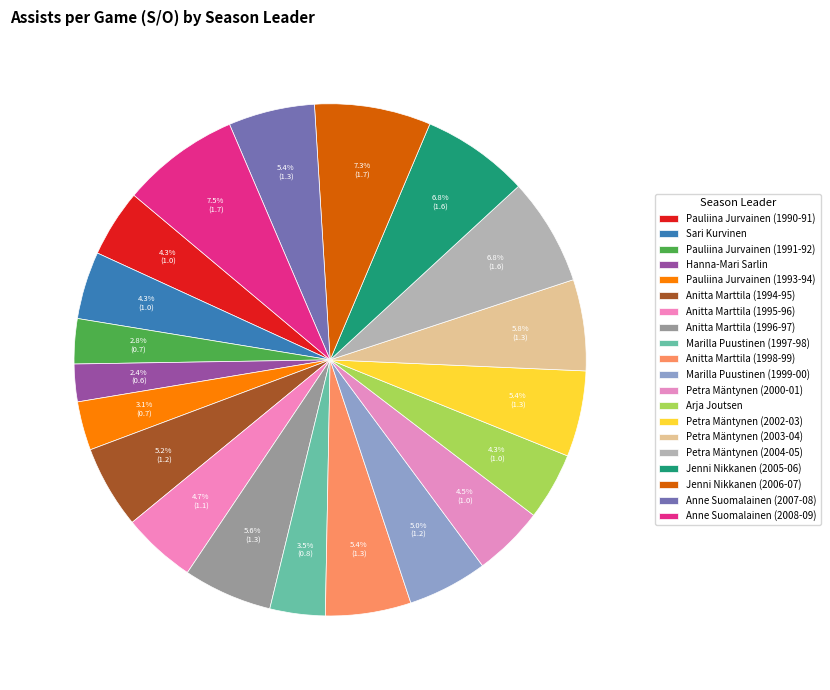

Count the number of slices in the pie.

20